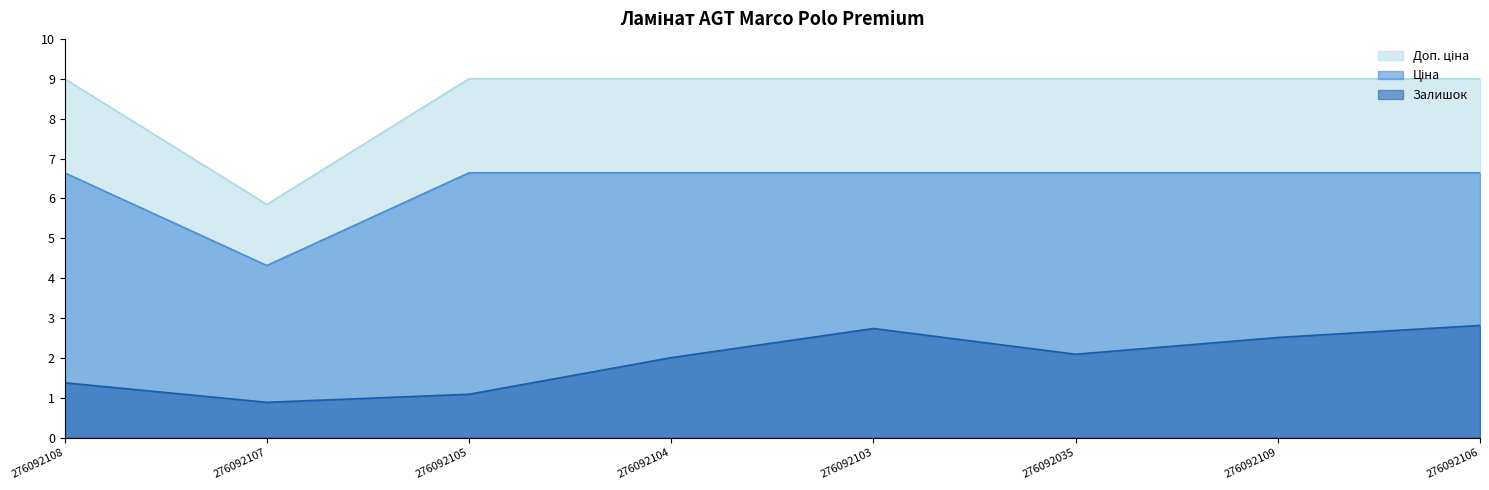

How many interior local peaks does the Залишок series have?

1